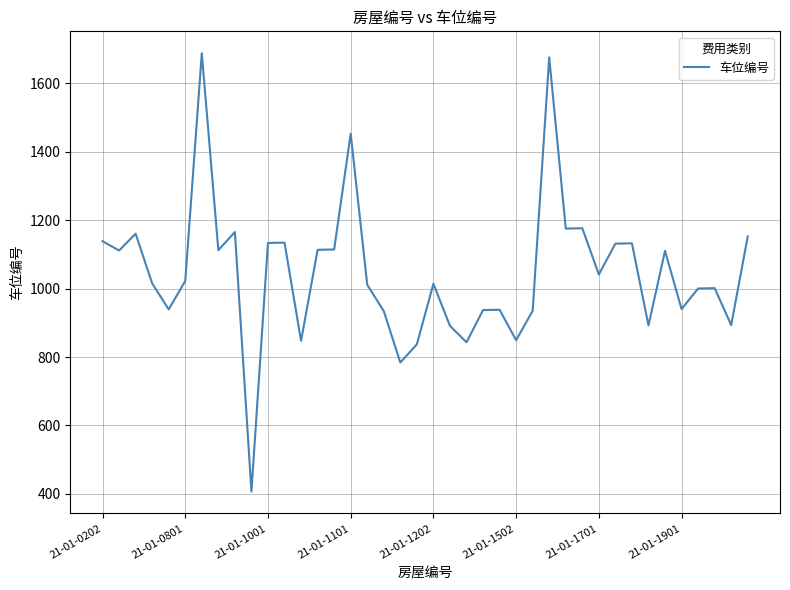

What is the smallest value displayed?

407